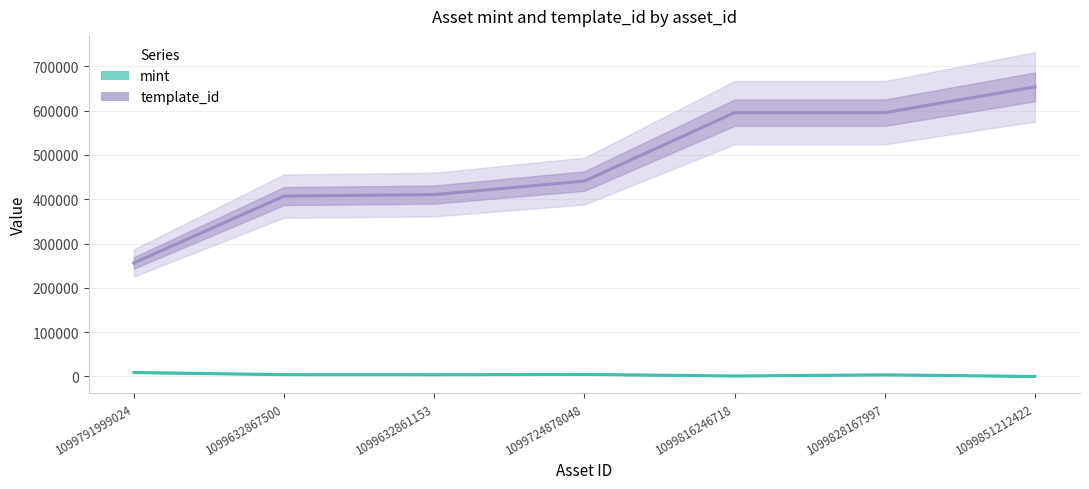

What is the sum of the template_id values at 1099632867500 and 1099851212422?

1060541